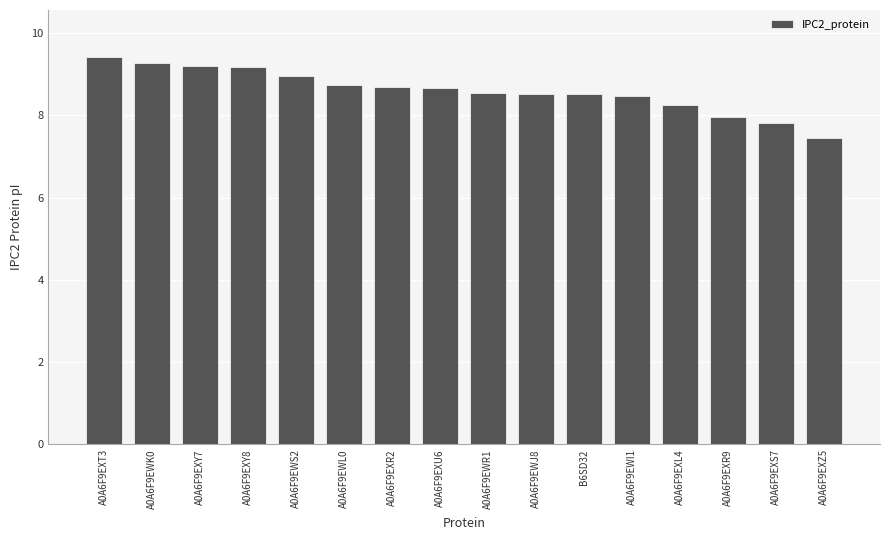

What is the sum of all values?

137.6